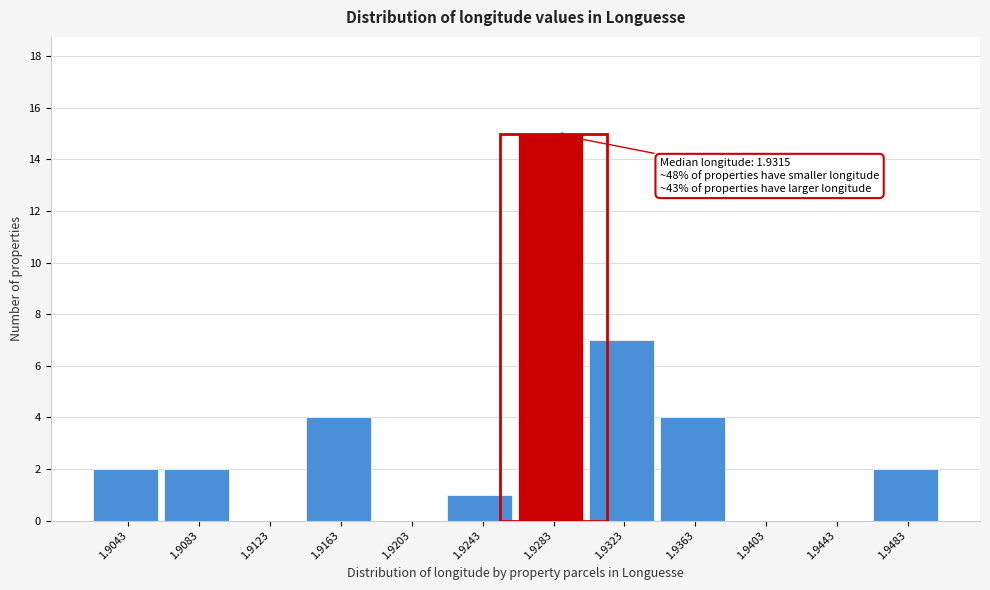

Reading right to left, what are all the values shown in this chart?

1.9483=2	1.9443=0	1.9403=0	1.9363=4	1.9323=7	1.9283=15	1.9243=1	1.9203=0	1.9163=4	1.9123=0	1.9083=2	1.9043=2